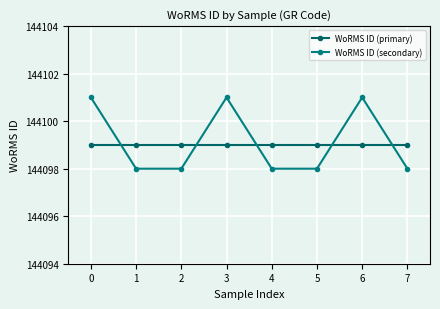

How many lines are shown in the chart?

2